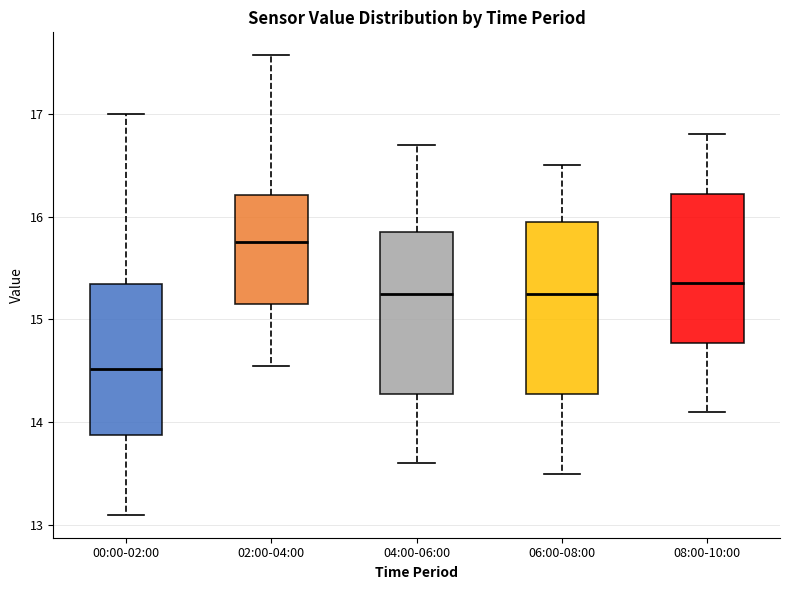

Reading left to right, transcribe this box plot: for each box, give where its median line is, the range the box spans, and where its two whiskers end, as read against the y-axis. The values are not printed on the chart, so give them approximately, as read against the axis.

00:00-02:00: median 14.5, box 13.9 to 15.3, whiskers 13.1 to 17.0
02:00-04:00: median 15.8, box 15.2 to 16.2, whiskers 14.6 to 17.6
04:00-06:00: median 15.3, box 14.3 to 15.9, whiskers 13.6 to 16.7
06:00-08:00: median 15.3, box 14.3 to 16.0, whiskers 13.5 to 16.5
08:00-10:00: median 15.4, box 14.8 to 16.2, whiskers 14.1 to 16.8